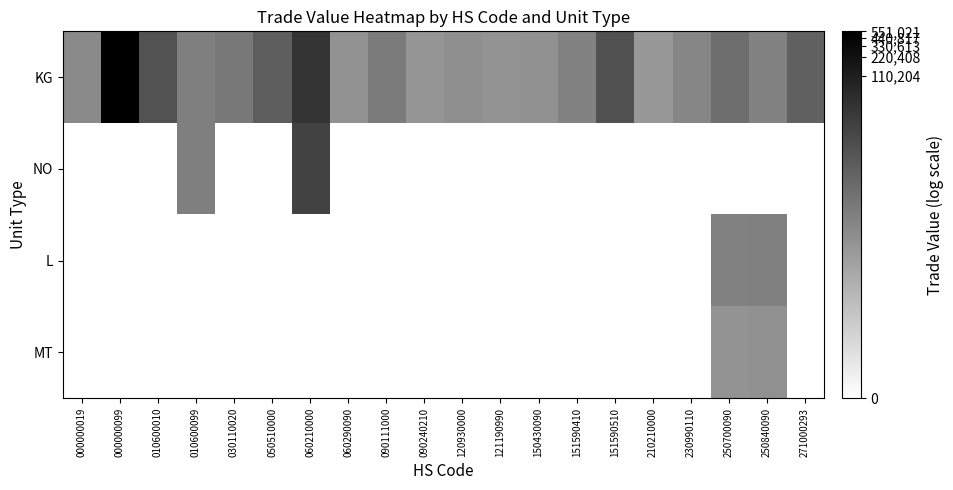

Rank the series at 090240210 from lowest to highest value.

NO, L, MT, KG